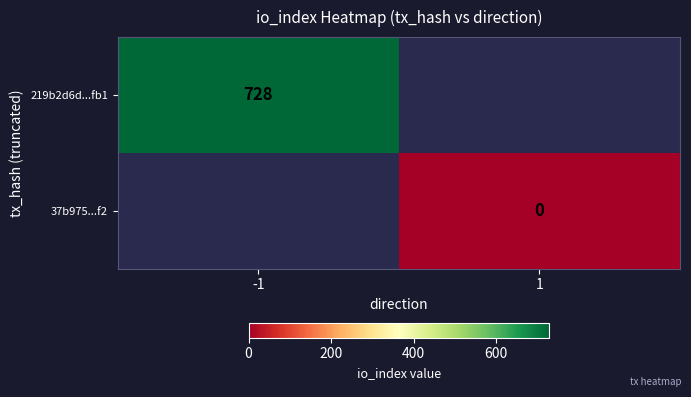

What is the maximum value shown in the chart?

728.0